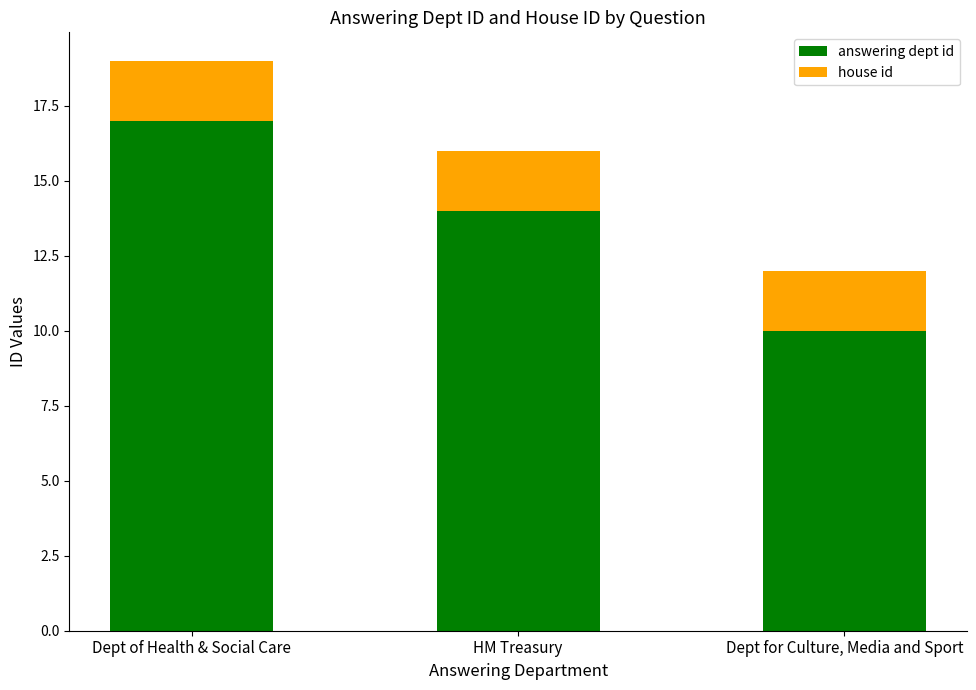

What is the minimum value for answering dept id?

10